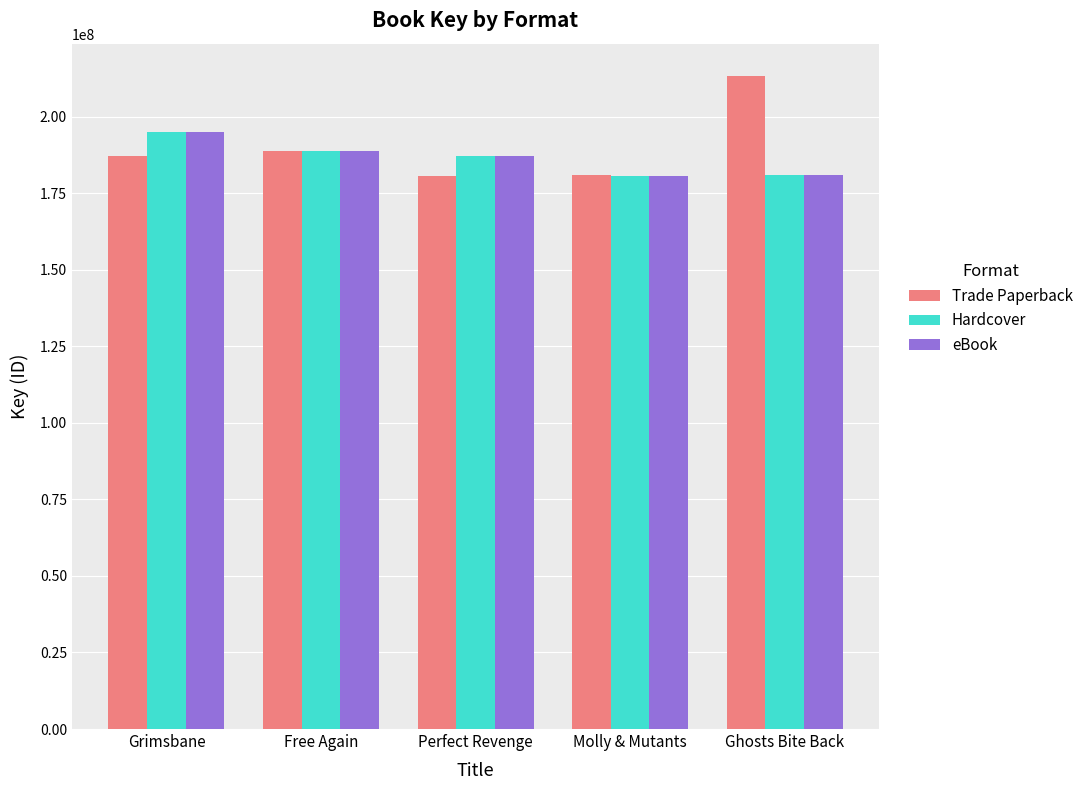

How many groups of bars are there?

5